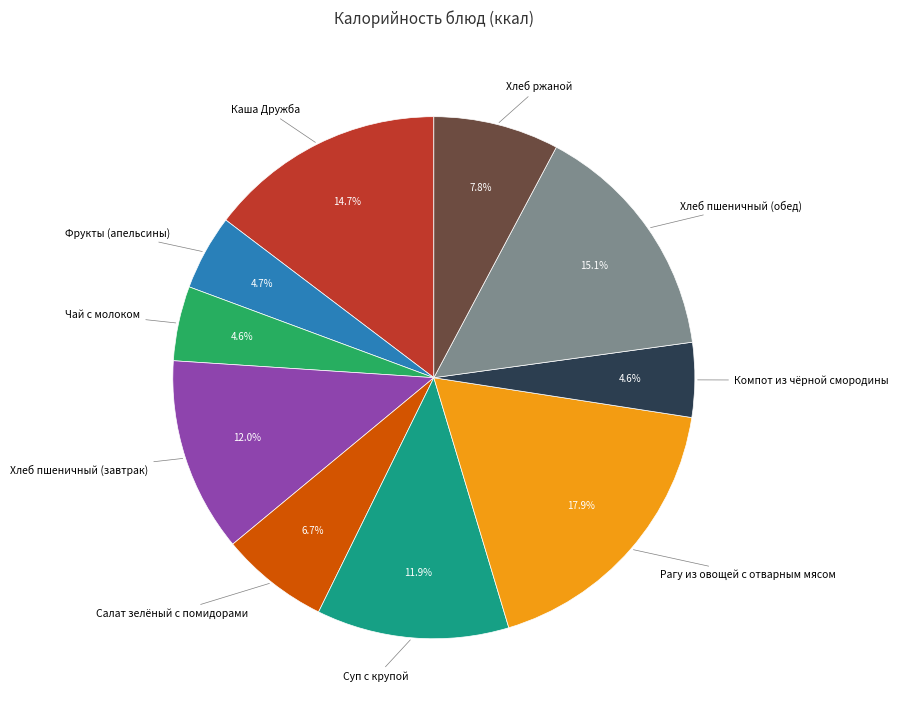

Is there any slice that represents more than half of the pie?

No